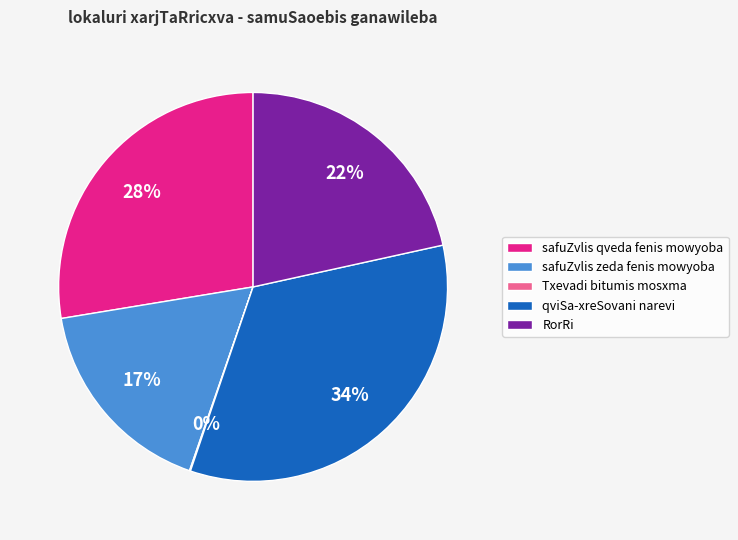

Combined, do RorRi and qviSa-xreSovani narevi account for over 50%?

Yes